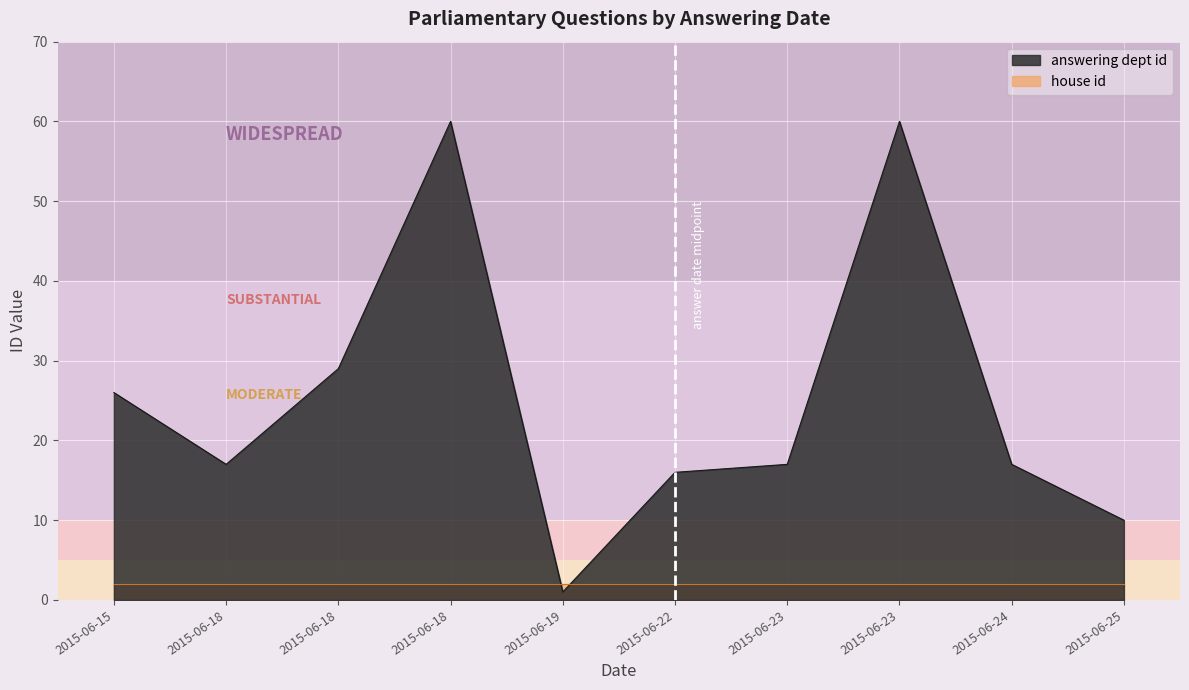

What are all the series names shown in the legend?

answering dept id, house id